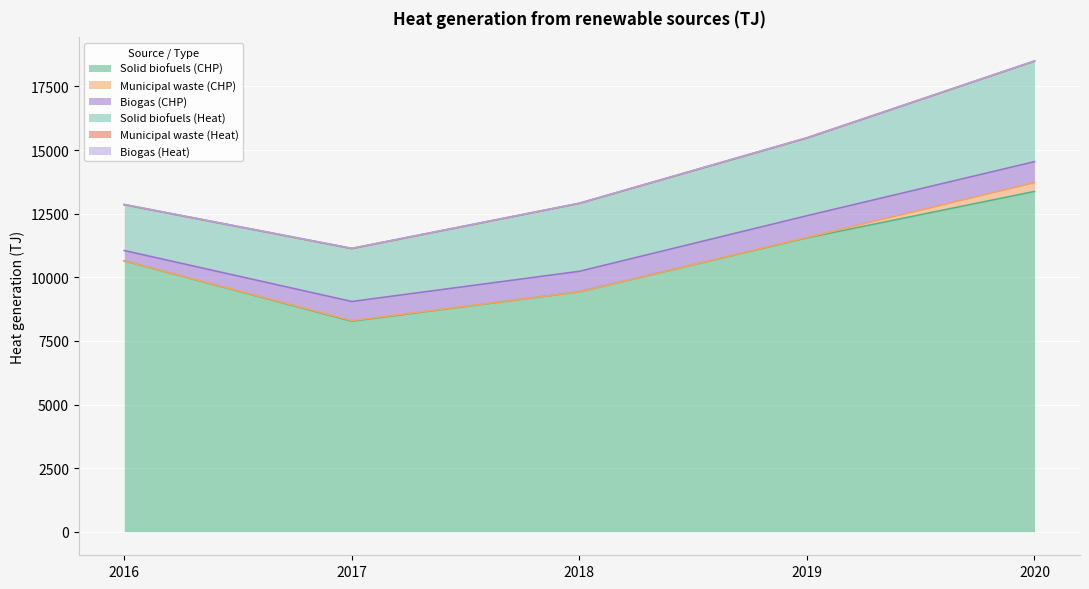

At which category does Biogas (CHP) reach its first local peak?

2019